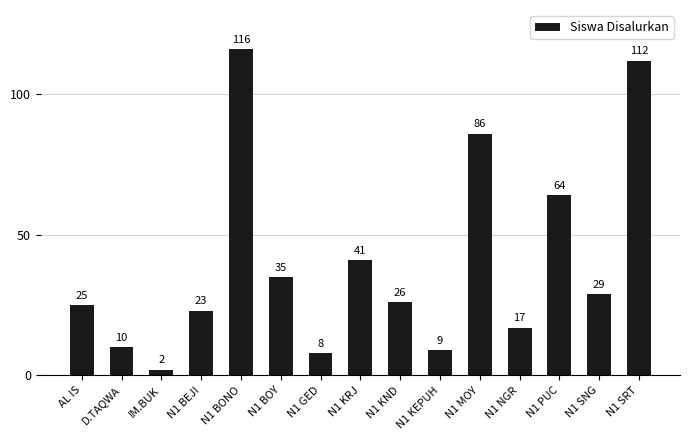

The value at N1 SNG is 29. True or false?

True